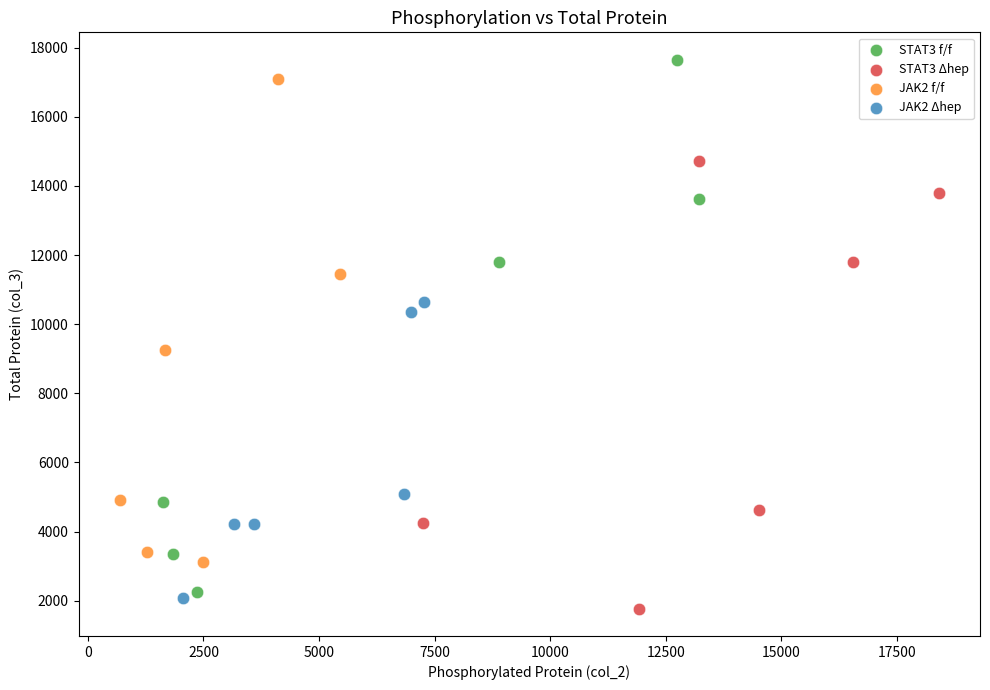

Which series has the largest Y range (max minus min)?

STAT3 f/f